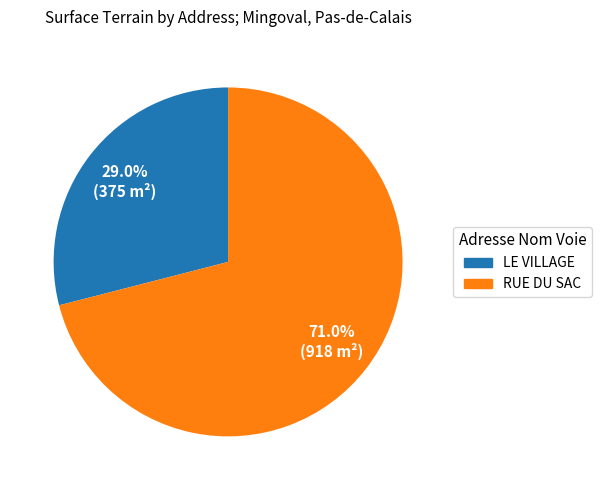

True or false: LE VILLAGE accounts for 29% of the total.

True